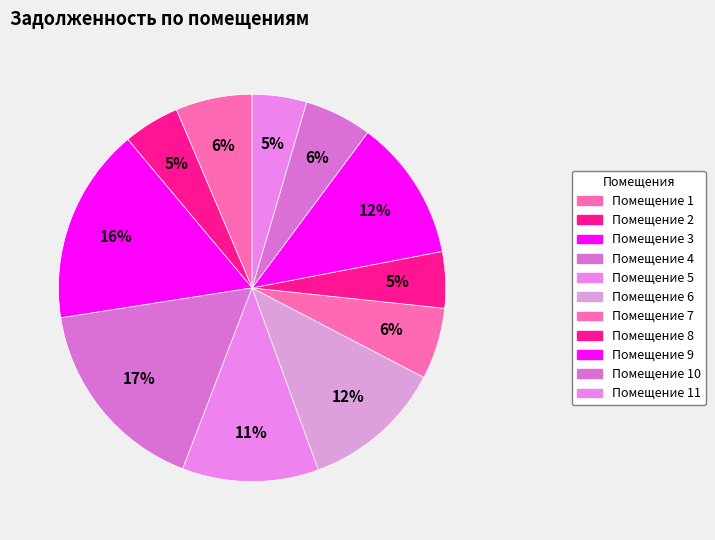

Count the number of slices in the pie.

11